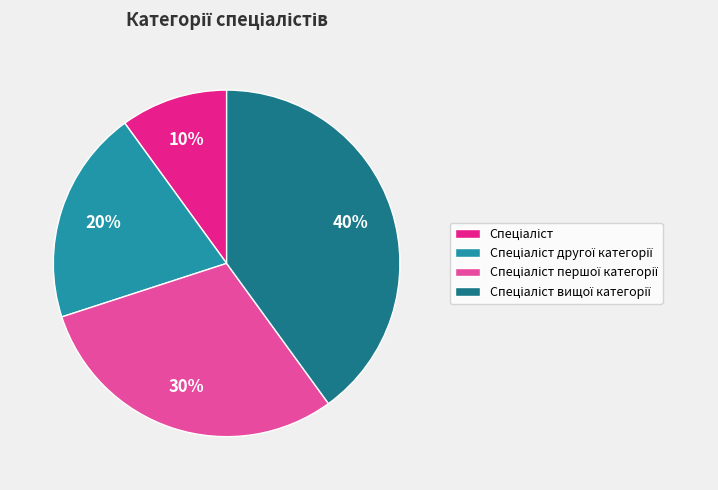

To the nearest percent, what is the average slice percentage?

25%